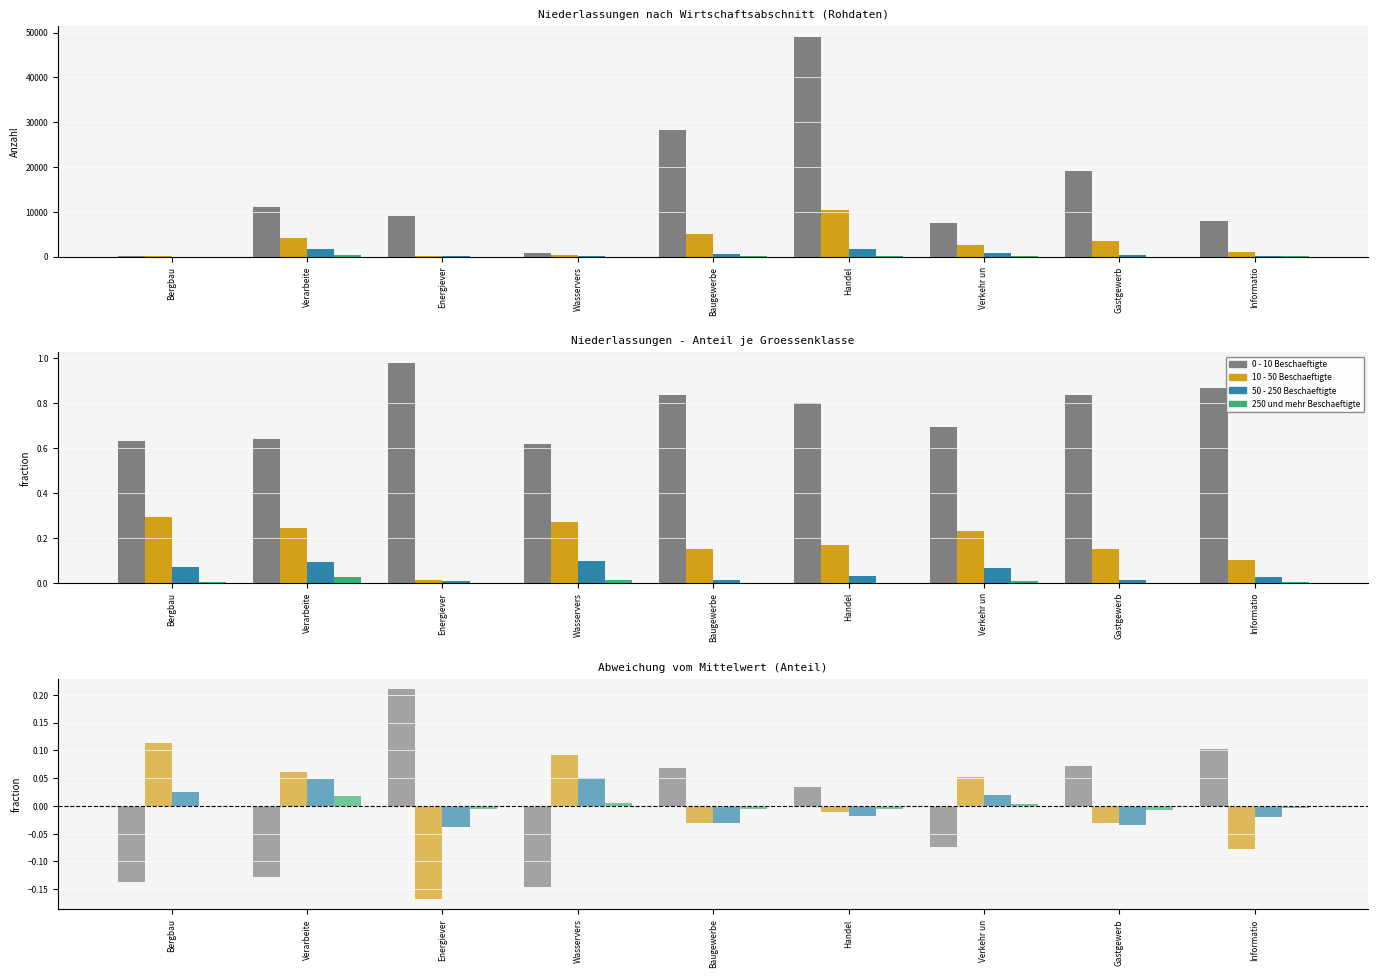

The value of 10 - 50 Beschaeftigte at Bergbau is 0.1. True or false?

True